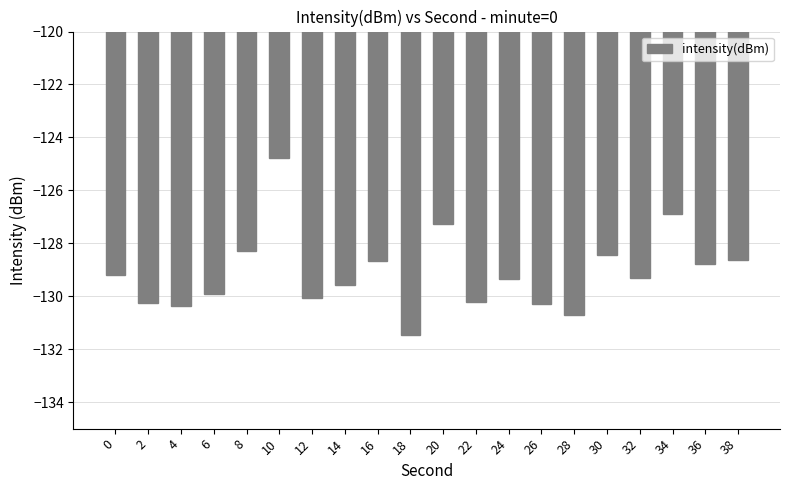

The chart shows a value of -128.8 at 36. True or false?

True